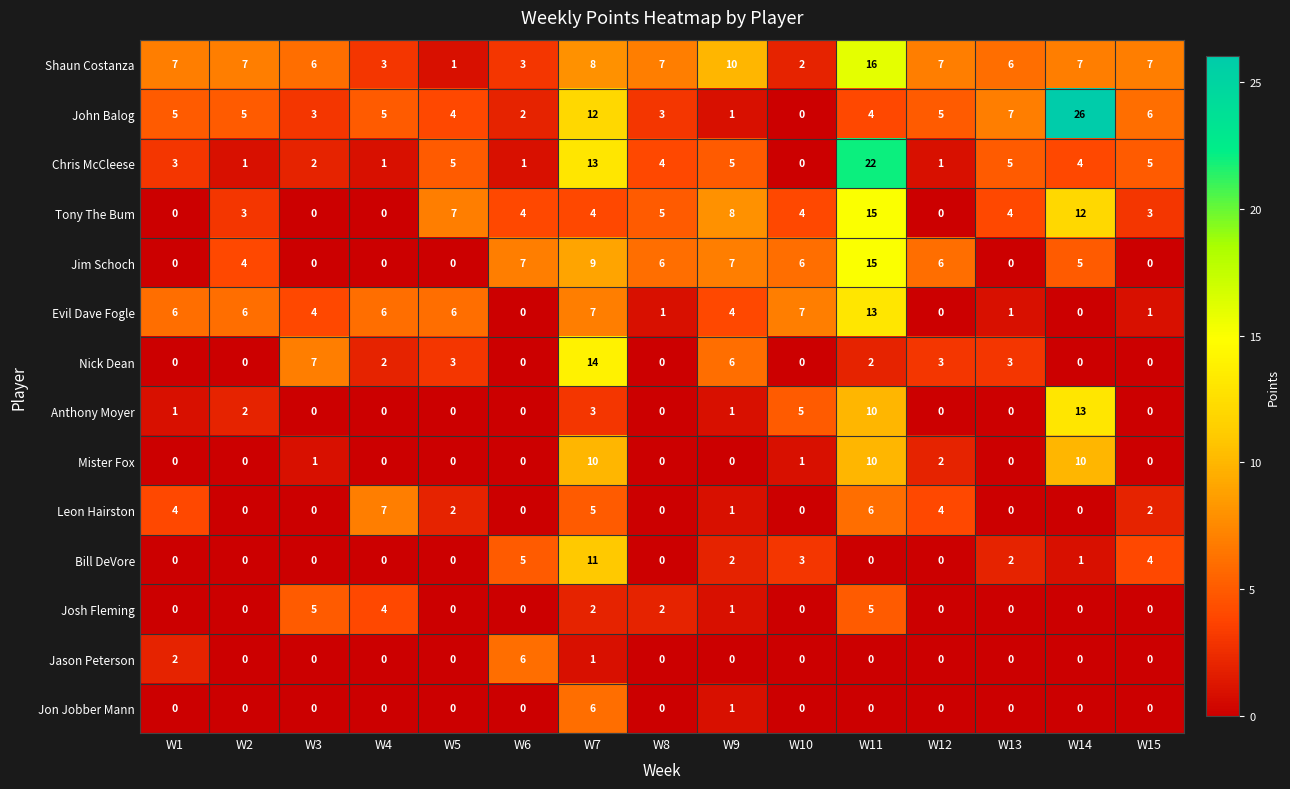

The value of Evil Dave Fogle at W2 is 10. True or false?

False